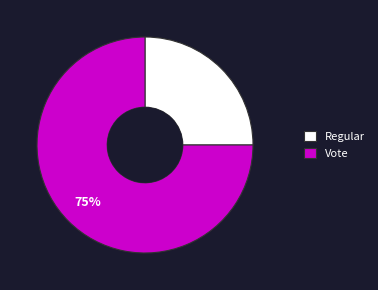

Between Vote and Regular, which is larger?

Vote